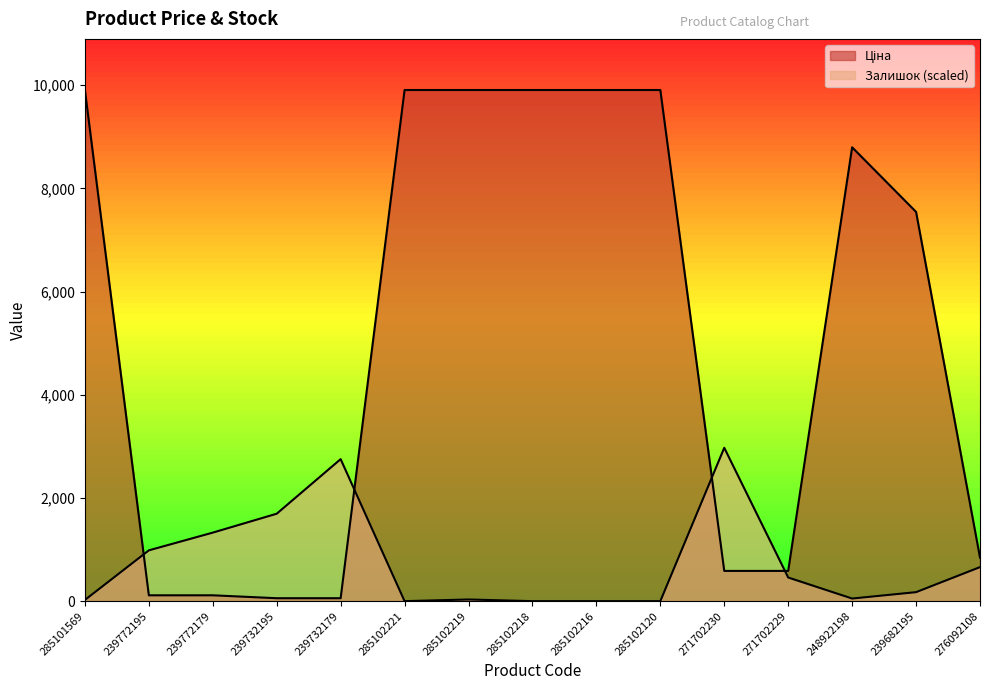

At 285102219, list the series in order from largest to smallest.

Ціна, Залишок